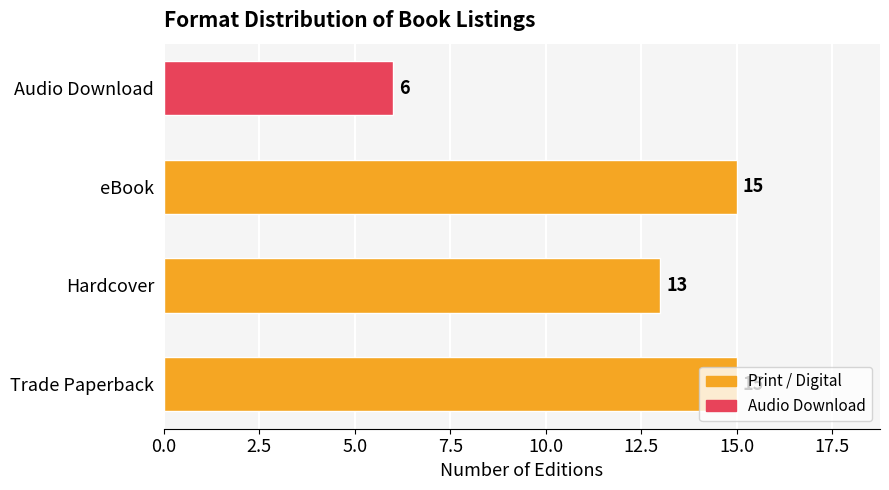

What is the change in value from Trade Paperback to Audio Download?

-9